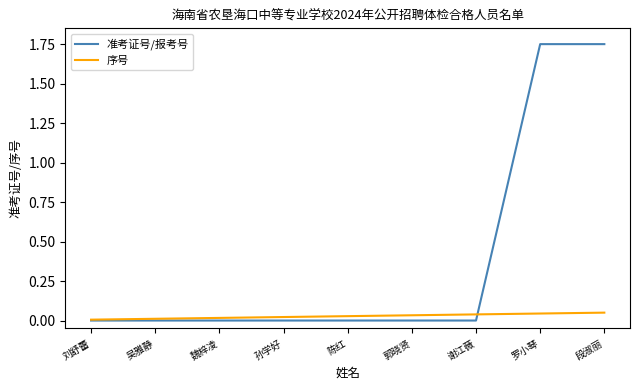

Which series has the widest spread of values?

准考证号/报考号